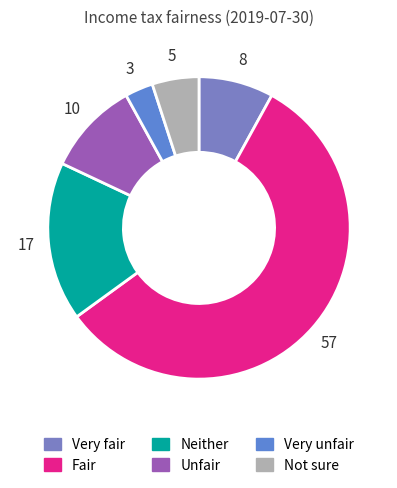

The Neither slice represents 17% of the pie. True or false?

True